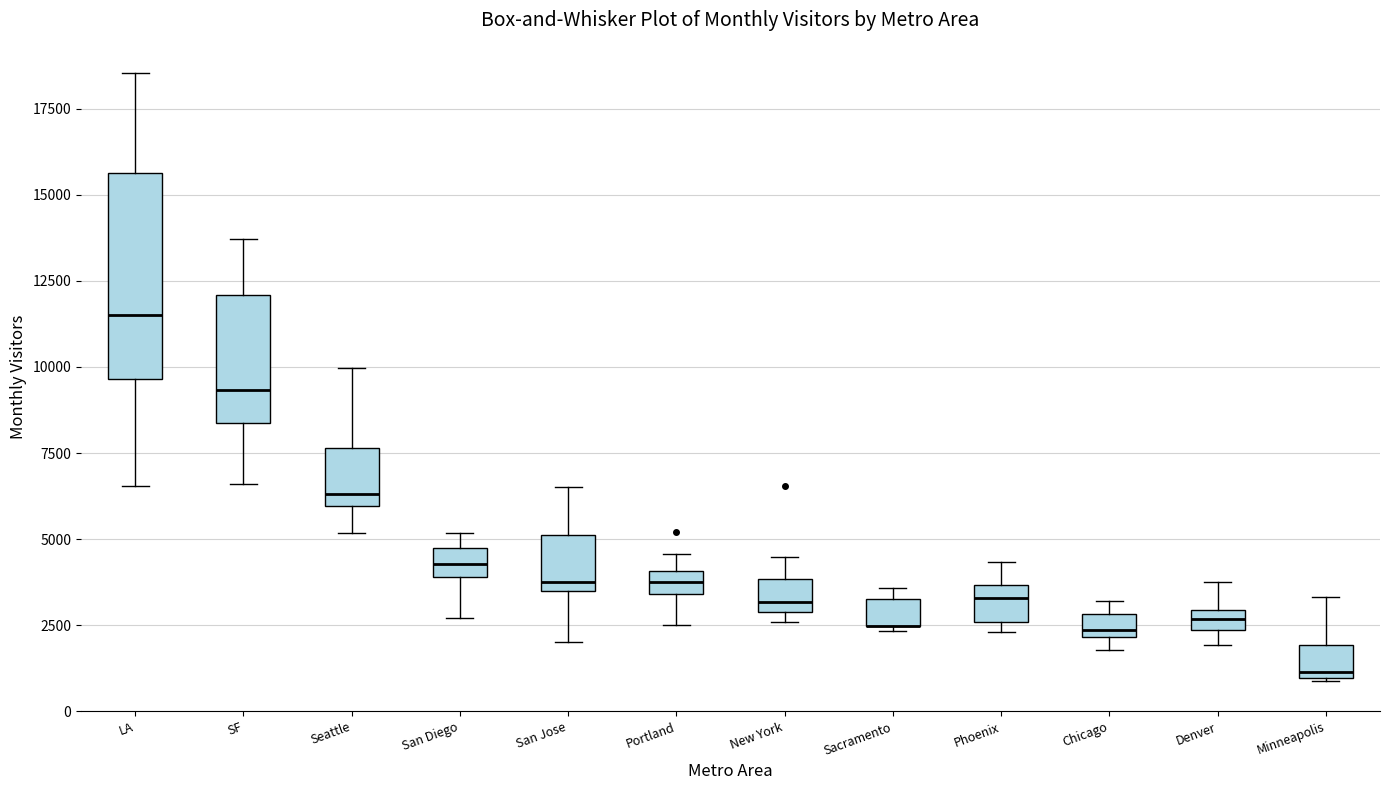

Where is the lower edge of the box for Portland on the y-axis? The values are not printed on the chart, so give them approximately, as read against the axis.

3500